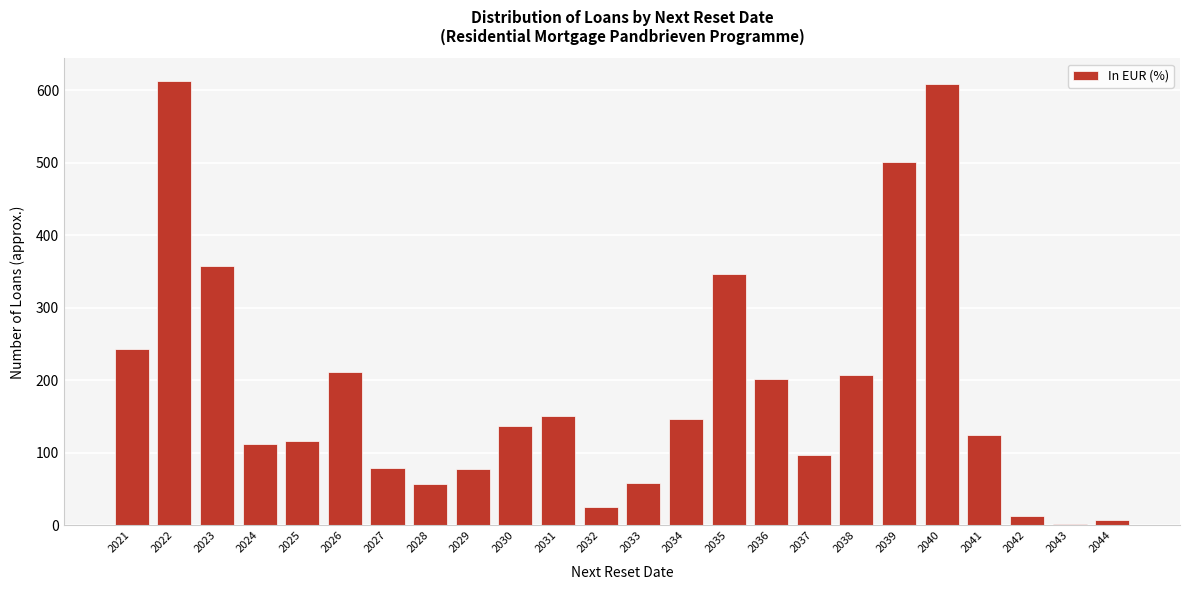

The chart shows a value of 367.3 at 2038. True or false?

False